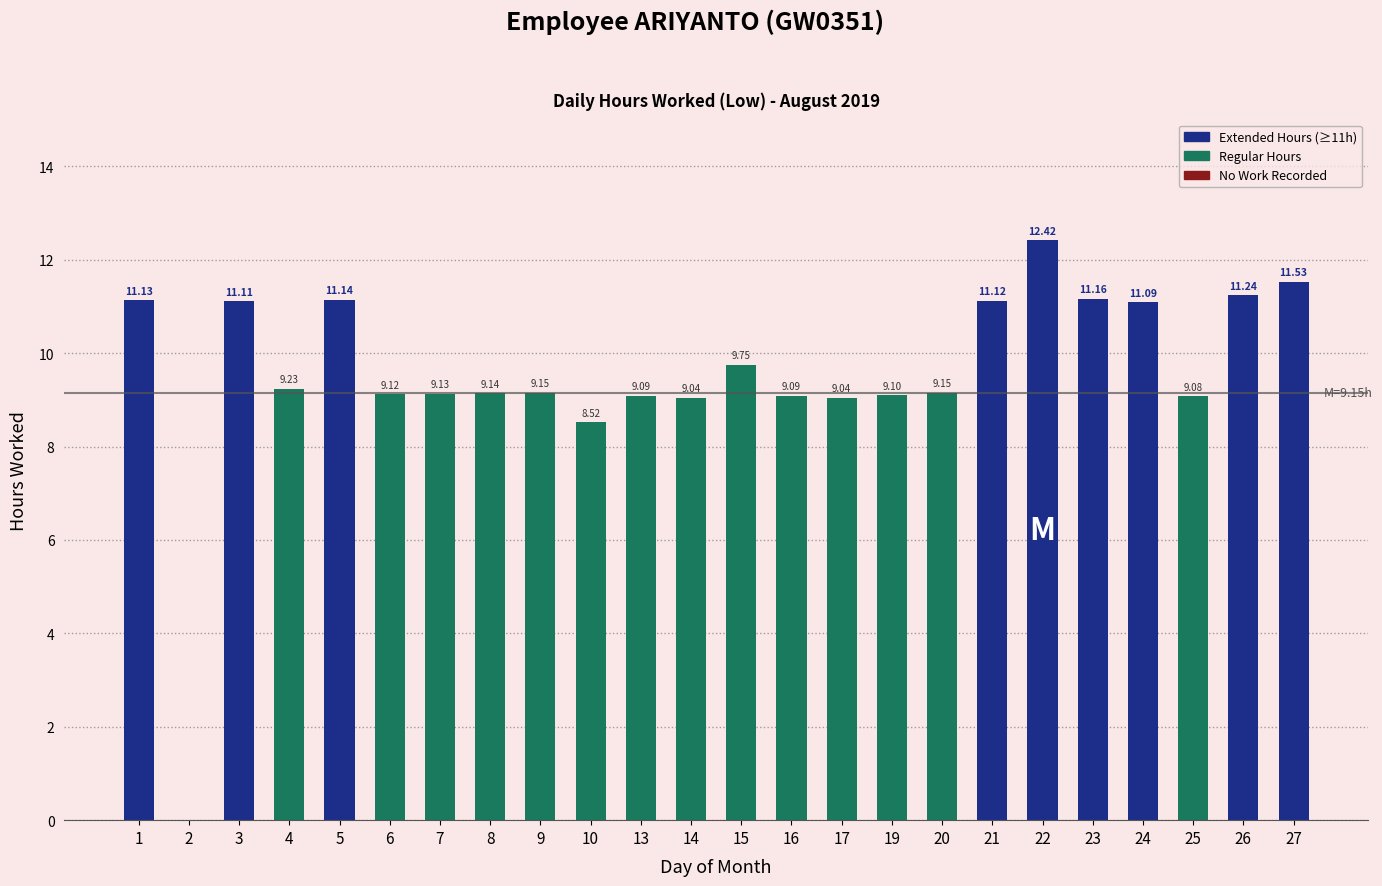

What is the sum of the values at 3 and 7?

20.2